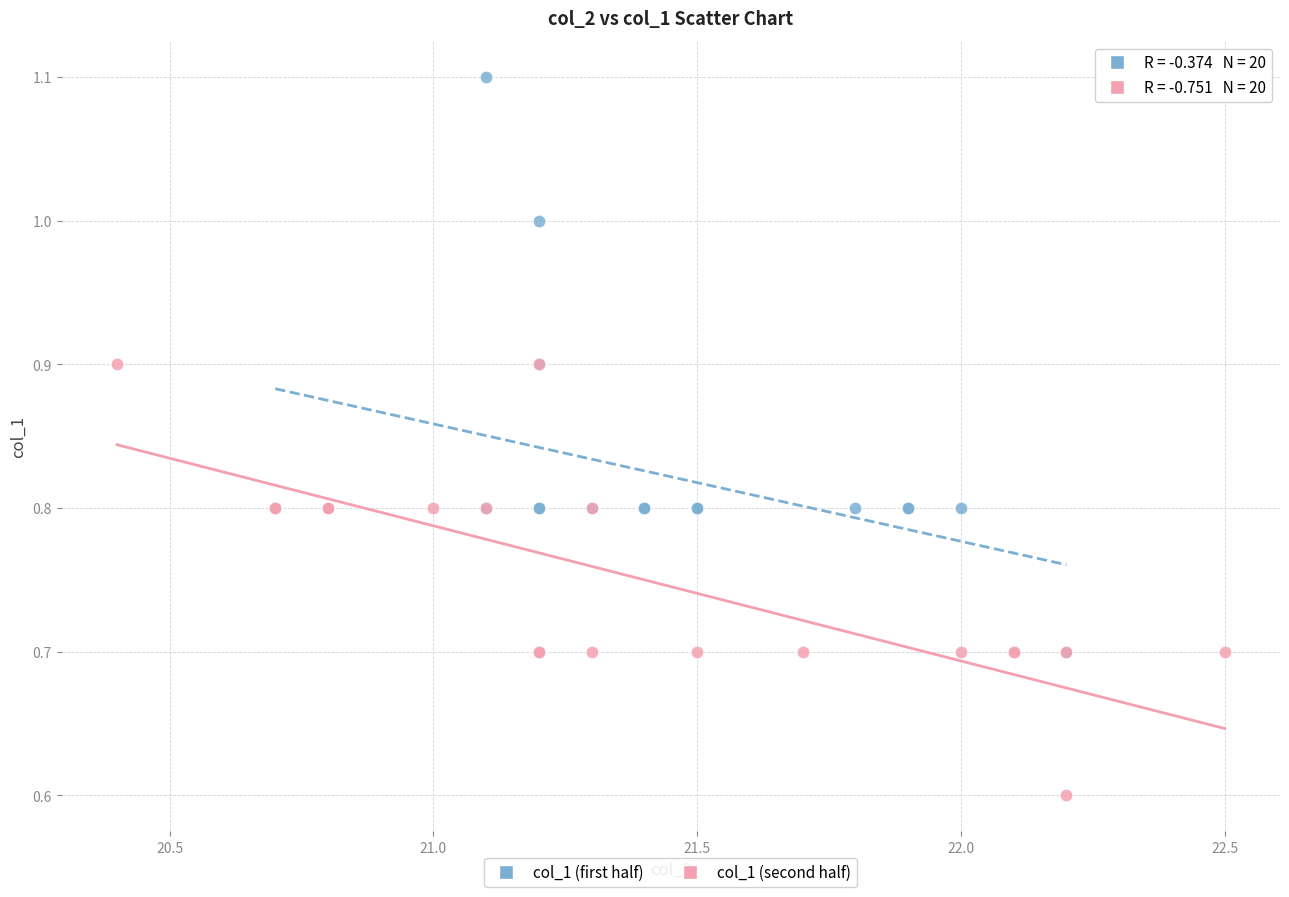

Which series has the largest Y range (max minus min)?

col_1 (first half)